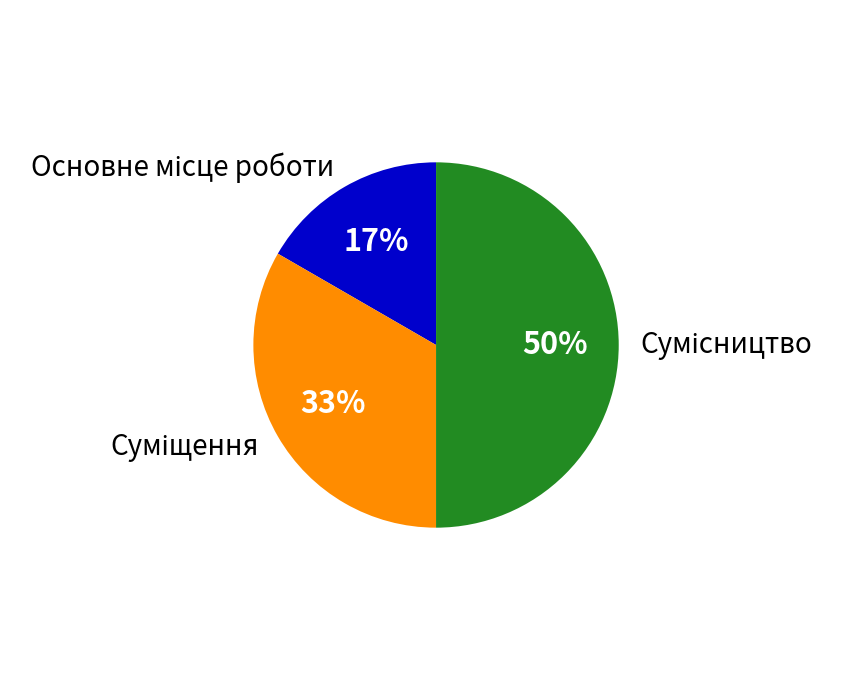

To the nearest percent, what is the average slice percentage?

33%